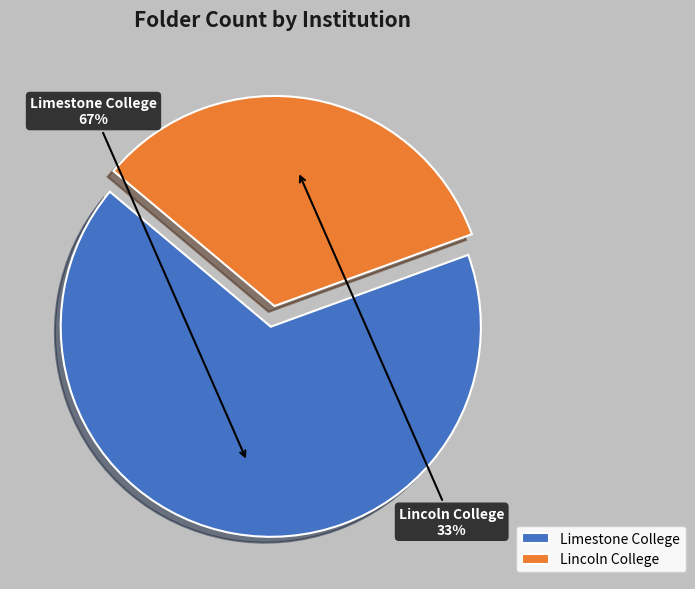

How many segments does this pie chart have?

2